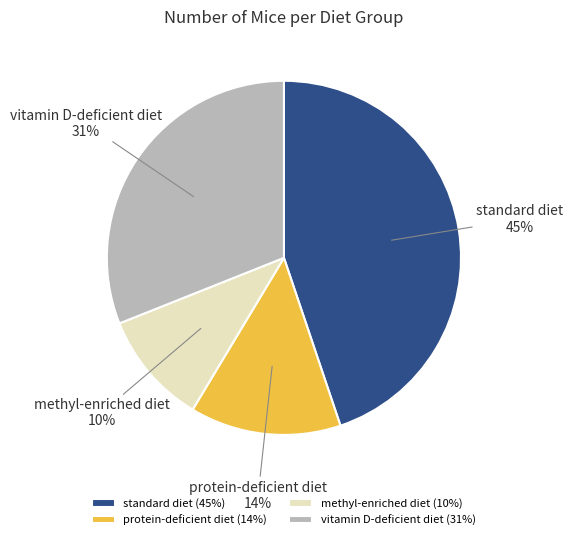

To the nearest percent, what is the combined percentage of standard diet and protein-deficient diet?

59%